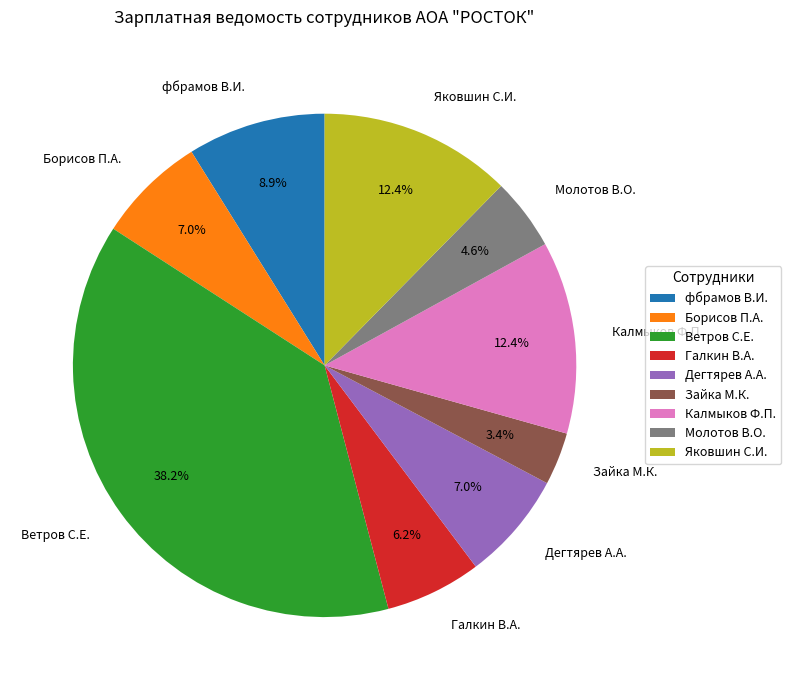

Combined, what portion of the pie is Борисов П.А. and Дегтярев А.А.?

14.0%